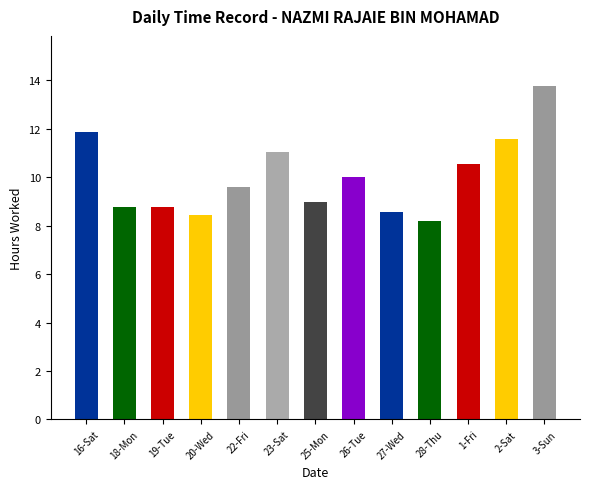

How many data points does each series have?

13